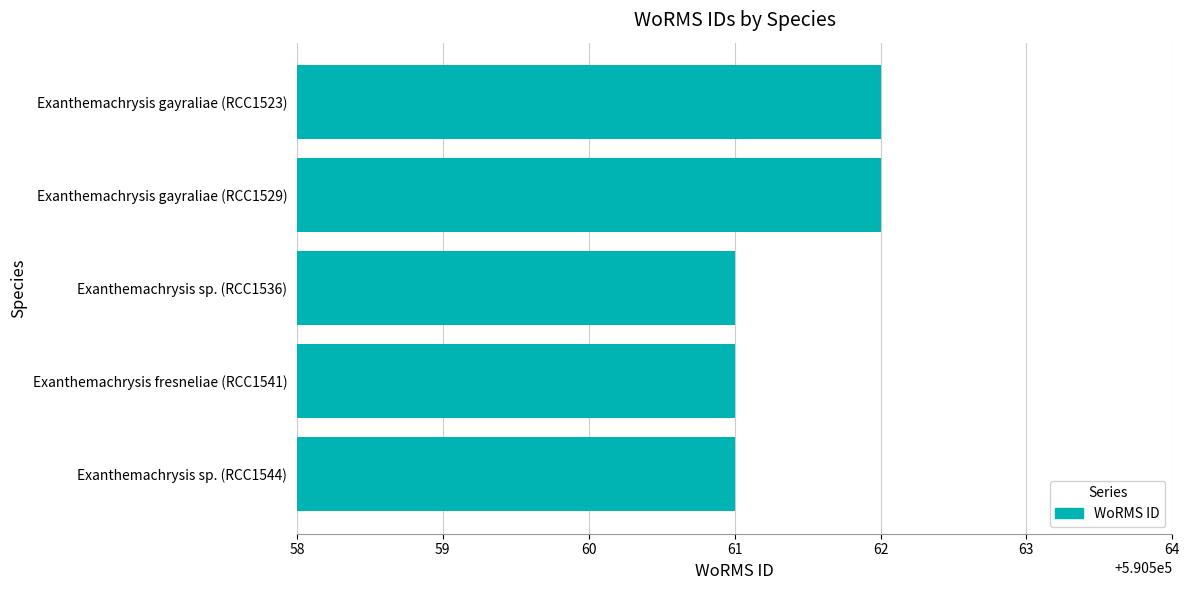

The value at Exanthemachrysis sp. (RCC1544) is 842491. True or false?

False